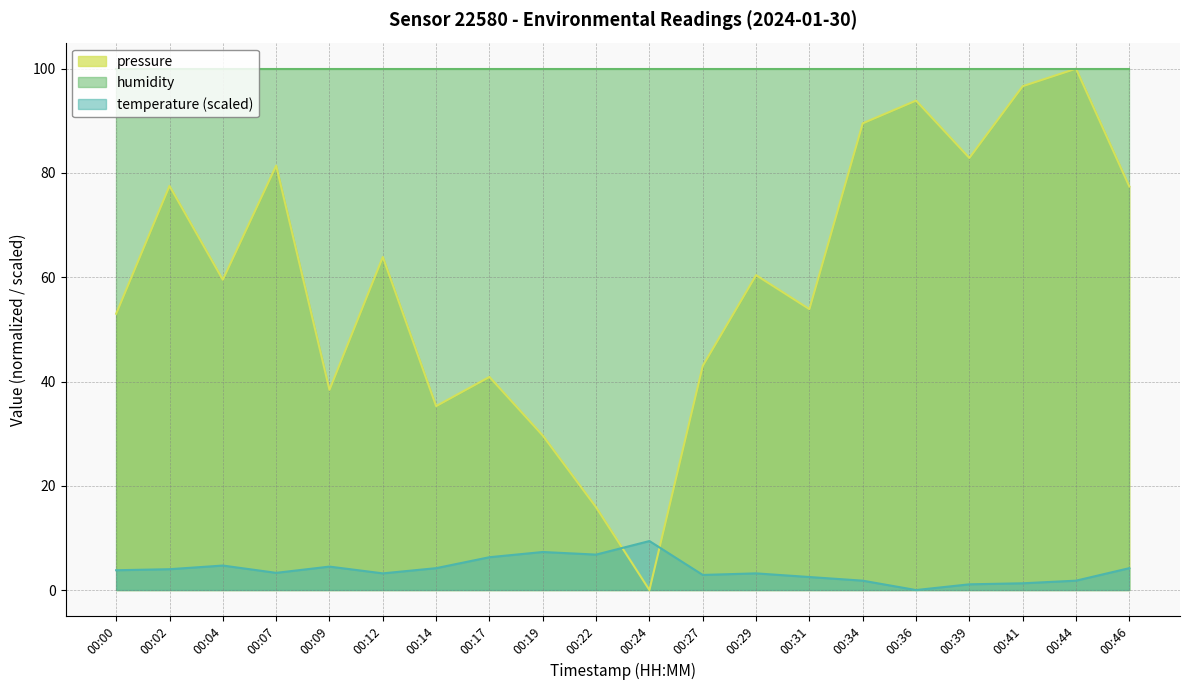

What is the value of the pressure point at the 7th from the left?

35.3